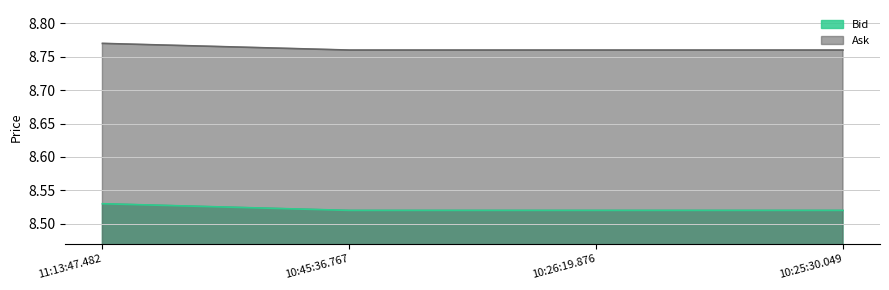

How many Bid values are between 8 and 9?

4